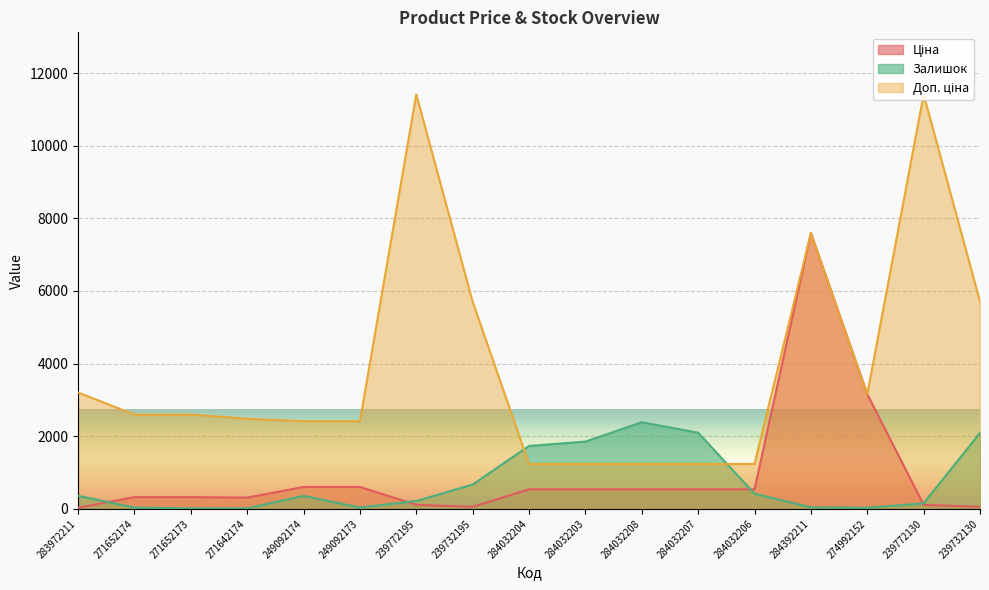

What are all the series names shown in the legend?

Ціна, Доп. ціна, Залишок